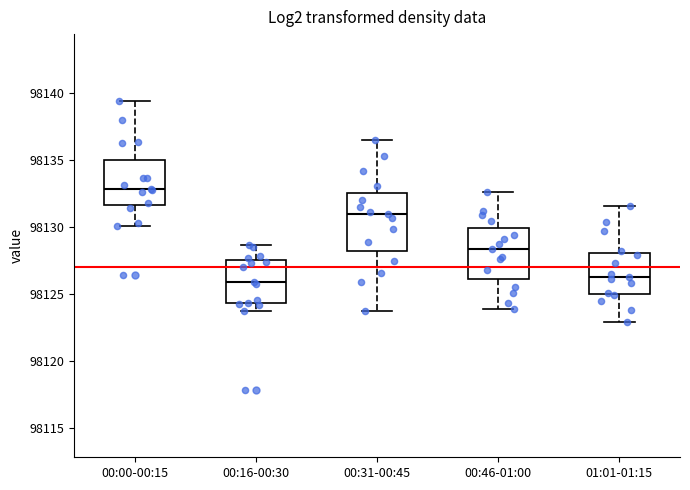

Which box is the tallest, from its lower edge to its upper edge?

00:31-00:45